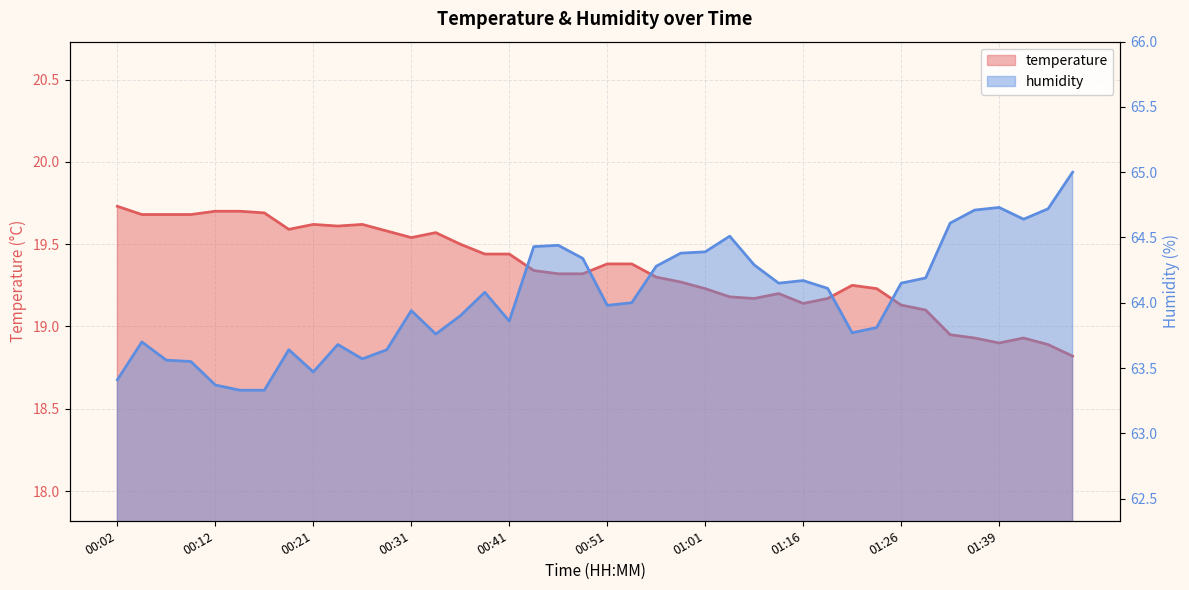

Which series has the widest spread of values?

humidity